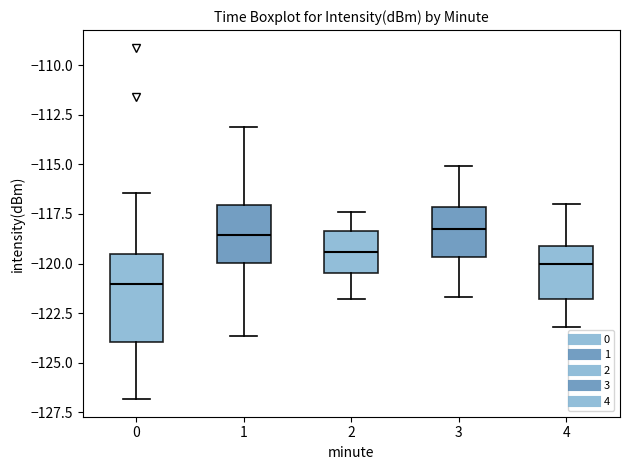

Reading left to right, read every box against the y-axis: the position of its median line, the range the box covers, and the ends of its whiskers. The values are not printed on the chart, so give them approximately, as read against the axis.

0: median -121.0, box -124.0 to -119.5, whiskers -127.0 to -116.5
1: median -118.5, box -120.0 to -117.0, whiskers -123.5 to -113.0
2: median -119.5, box -120.5 to -118.5, whiskers -122.0 to -117.5
3: median -118.0, box -119.5 to -117.0, whiskers -121.5 to -115.0
4: median -120.0, box -122.0 to -119.0, whiskers -123.0 to -117.0